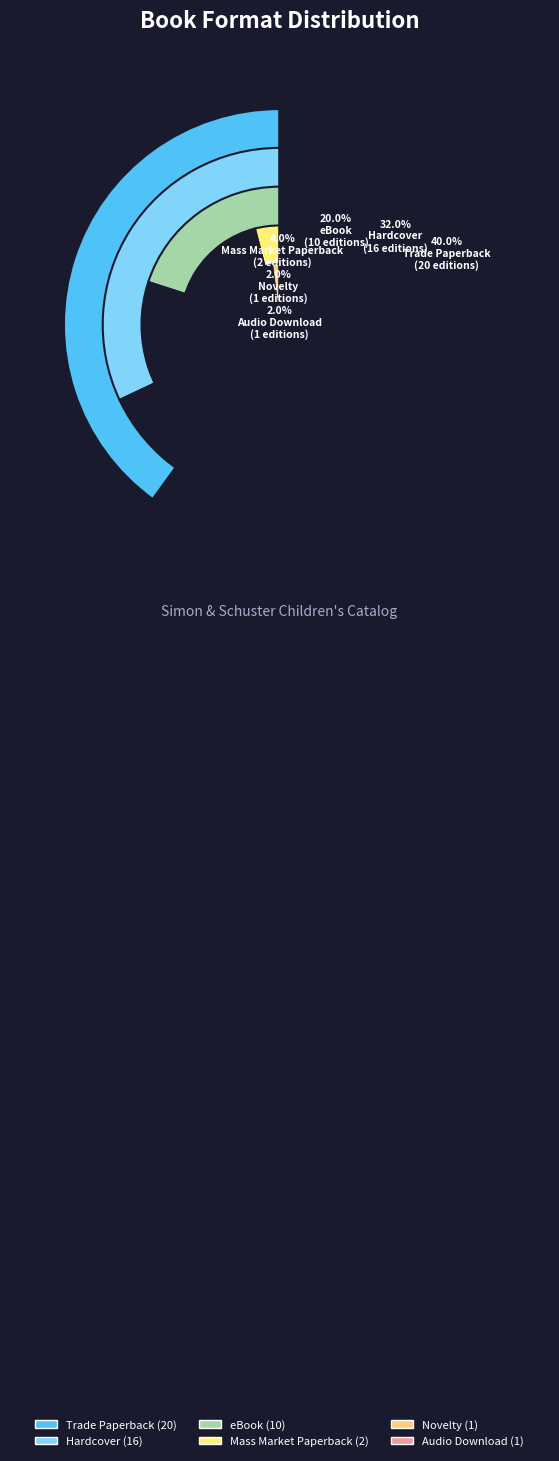

What percentage is NOT represented by Hardcover?

68.0%